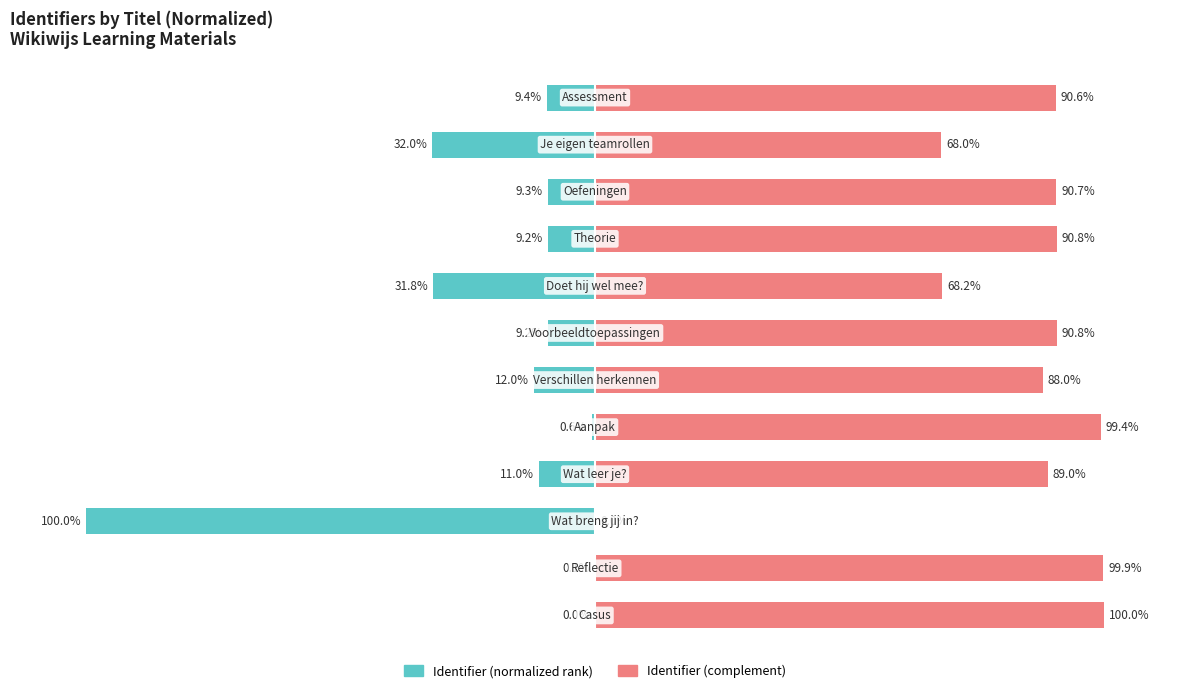

At 6, list the series in order from smallest to largest.

Identifier (normalized rank), Identifier (complement)